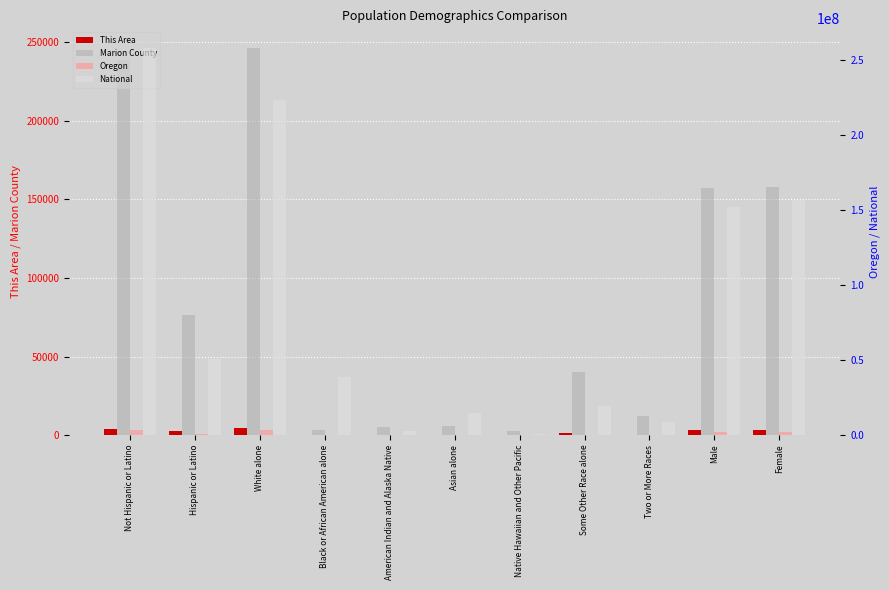

Between Two or More Races and Male, which series saw the biggest shift?

National